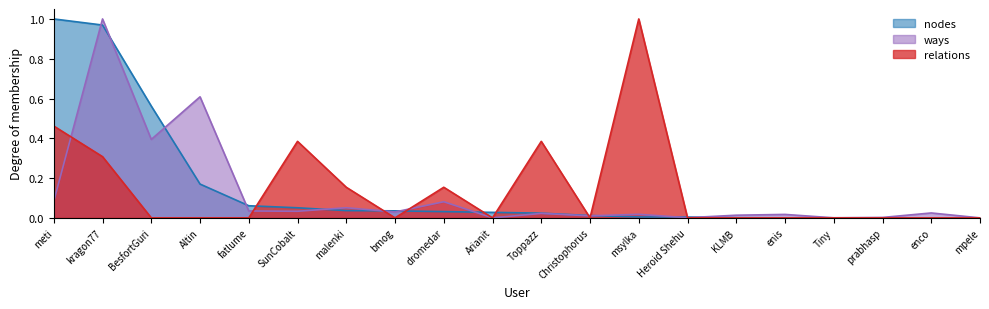

What is the label of the 20th point from the left?

mpele